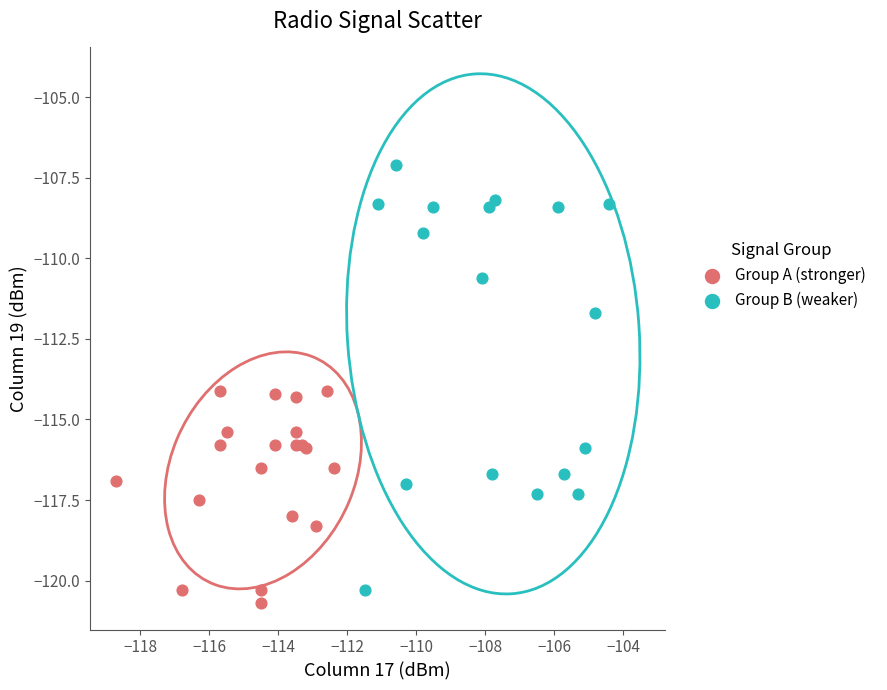

Which series contains the highest Y value?

Group B (weaker)